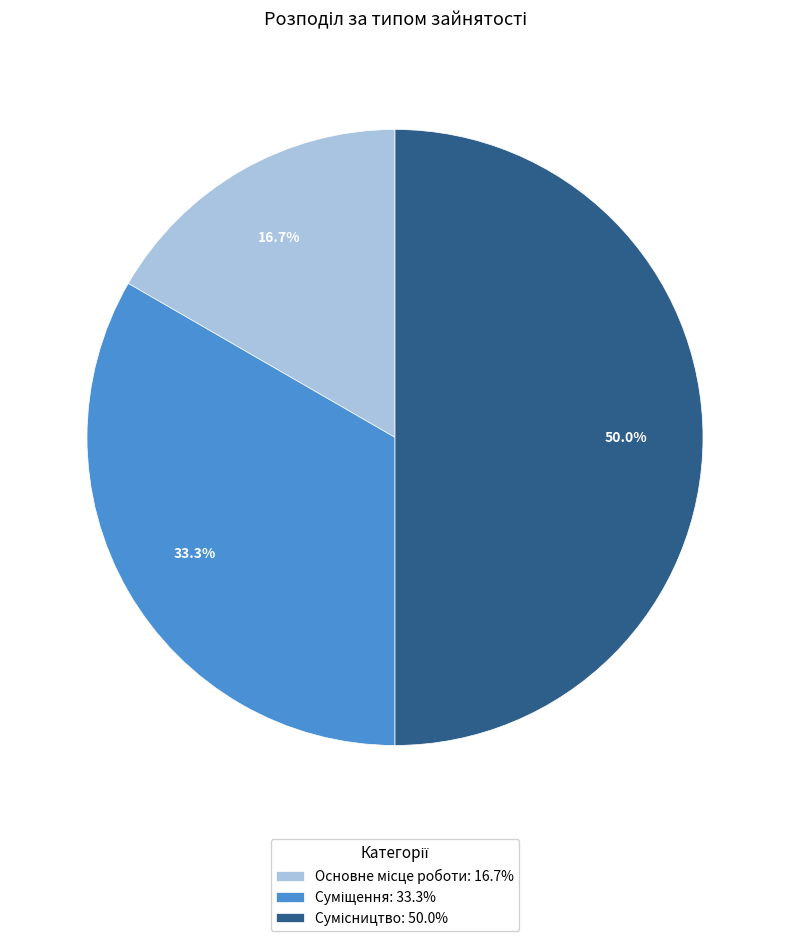

Count the number of slices in the pie.

3